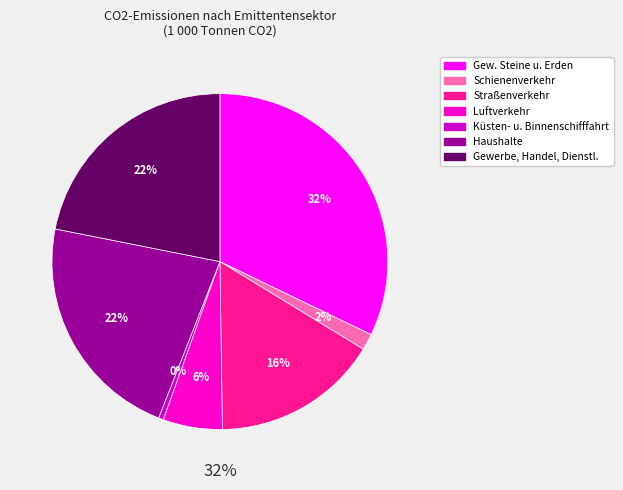

Which slice is the largest?

Gew. Steine u. Erden